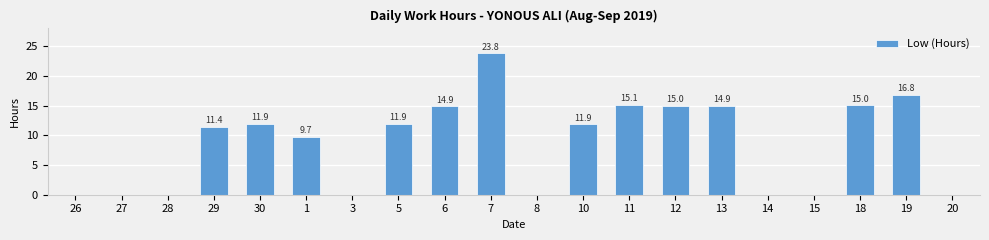

True or false: the data shows 24.4 at 18.

False